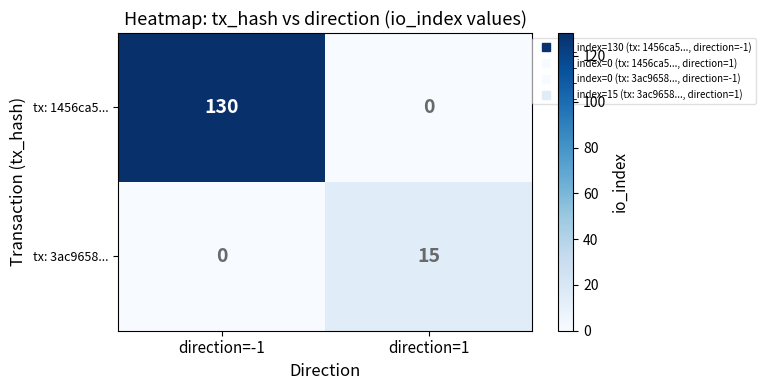

Which series changed the most between direction=-1 and direction=1?

tx: 1456ca5...